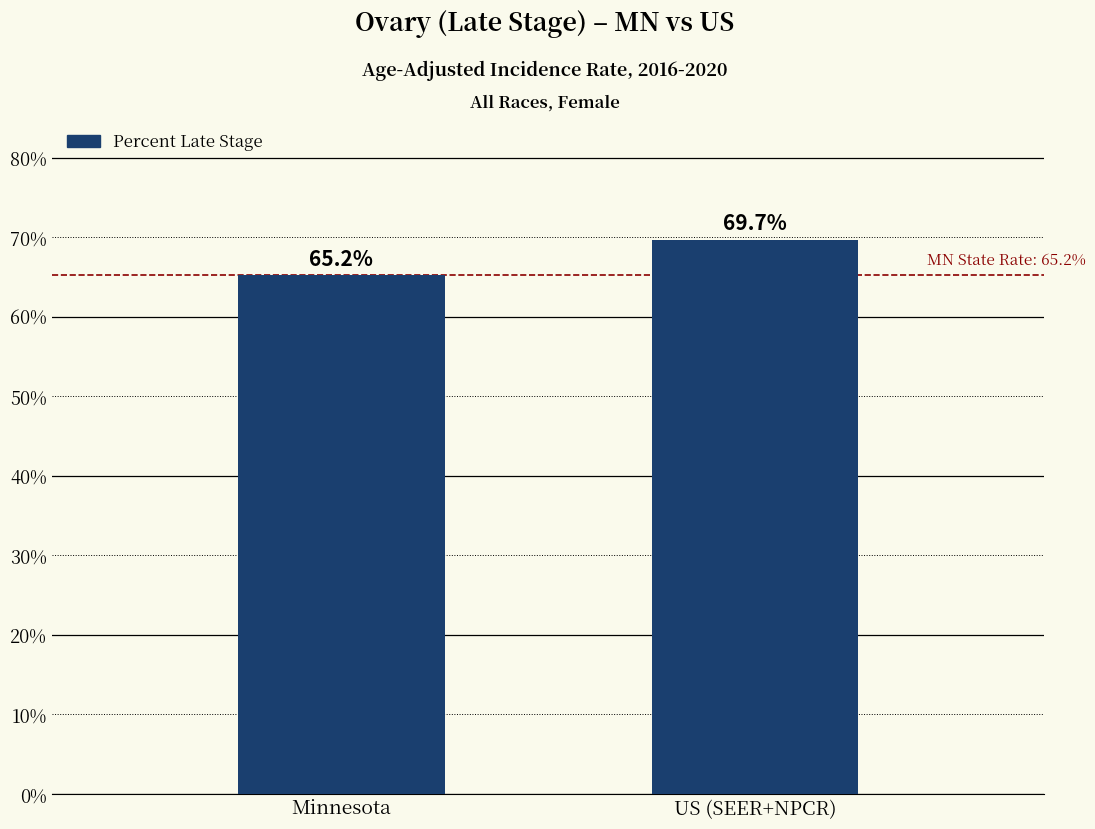

List the labels in order of value, smallest first.

Minnesota, US (SEER+NPCR)